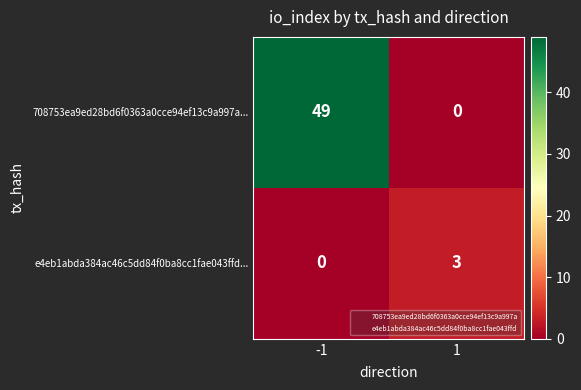

Which series has the widest spread of values?

708753ea9ed28bd6f0363a0cce94ef13c9a997a...